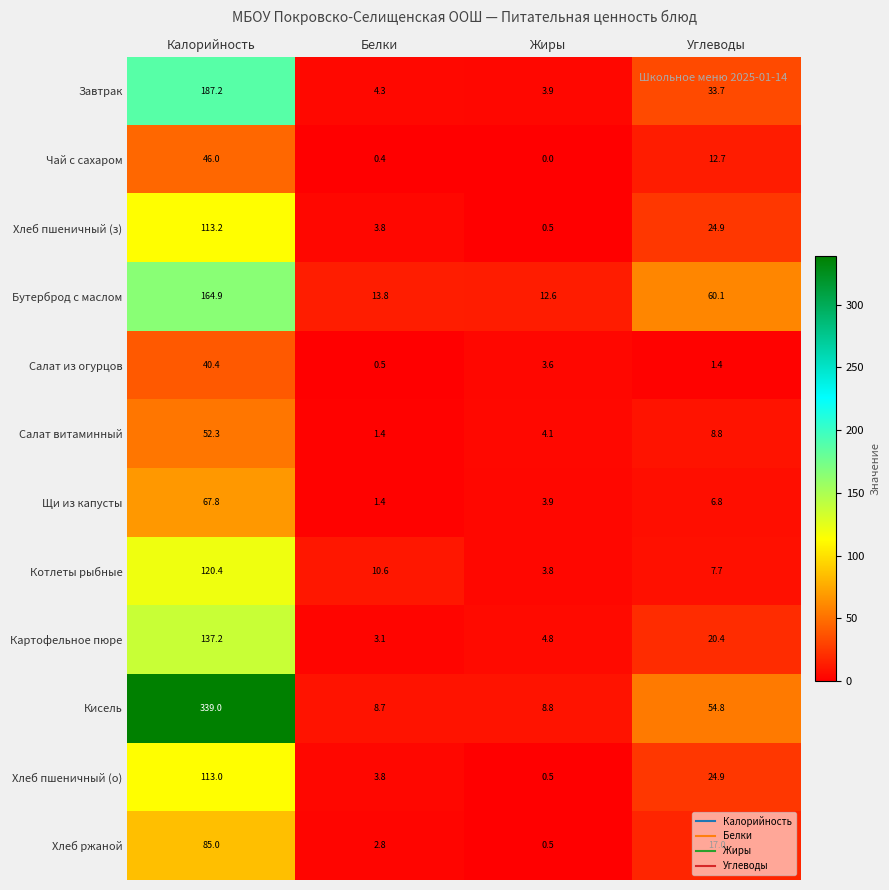

How many categories are shown in the chart?

4